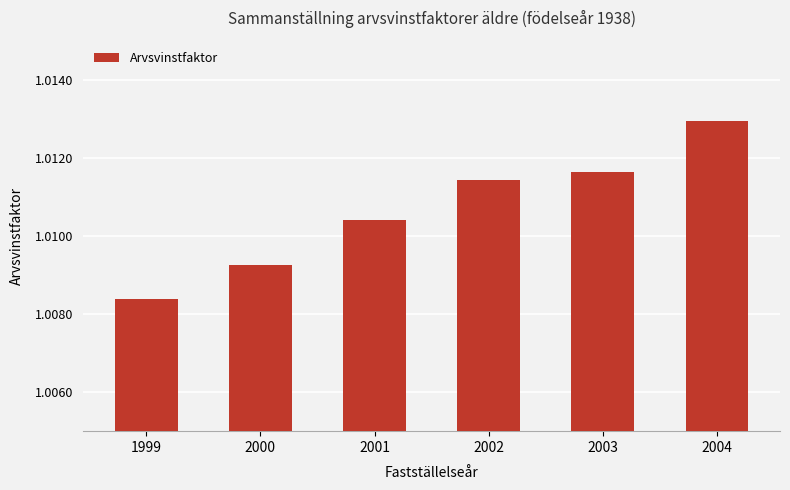

The value at 2000 is 1.8. True or false?

False